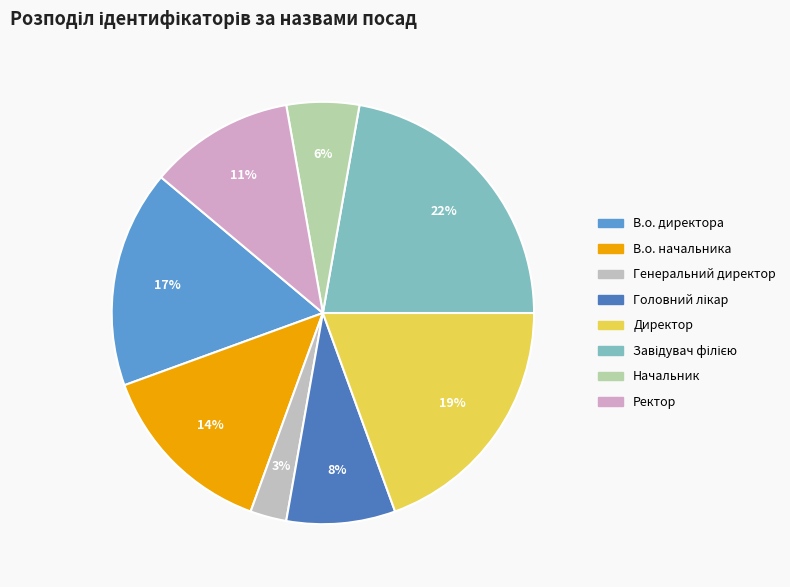

Rank the categories by value from lowest to highest.

Генеральний директор, Начальник, Головний лікар, Ректор, В.о. начальника, В.о. директора, Директор, Завідувач філією